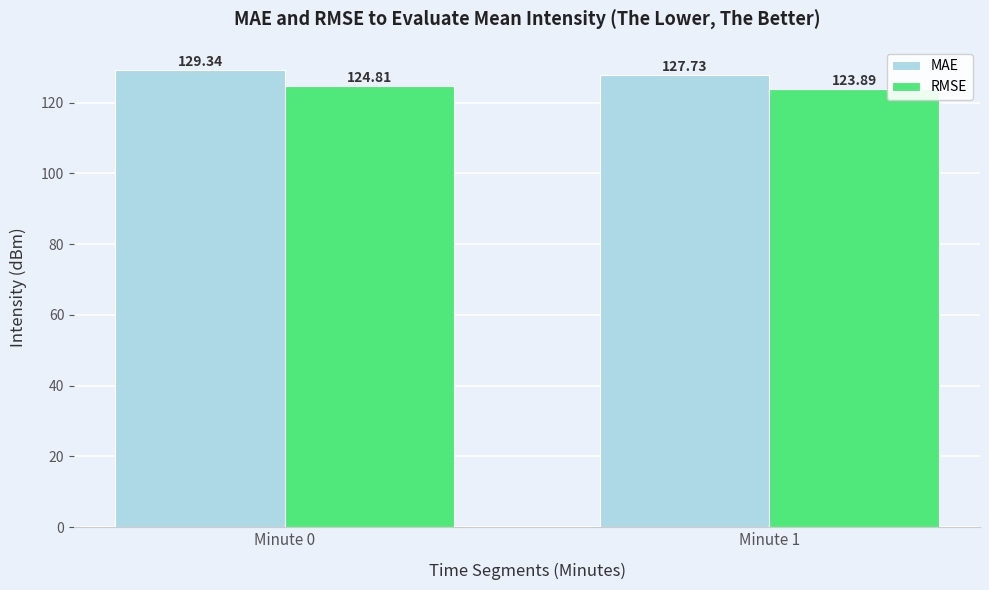

Is the value of RMSE at Minute 1 greater than the value of MAE at Minute 0?

No